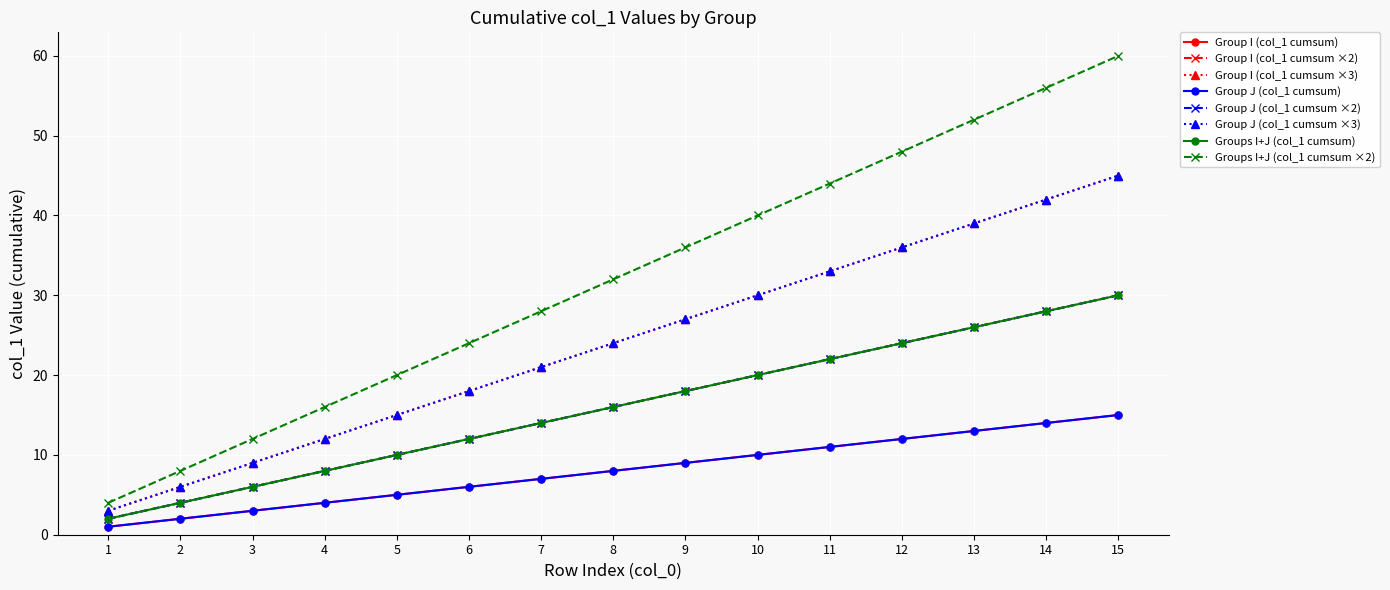

Is this an area chart (filled region under the line)?

No